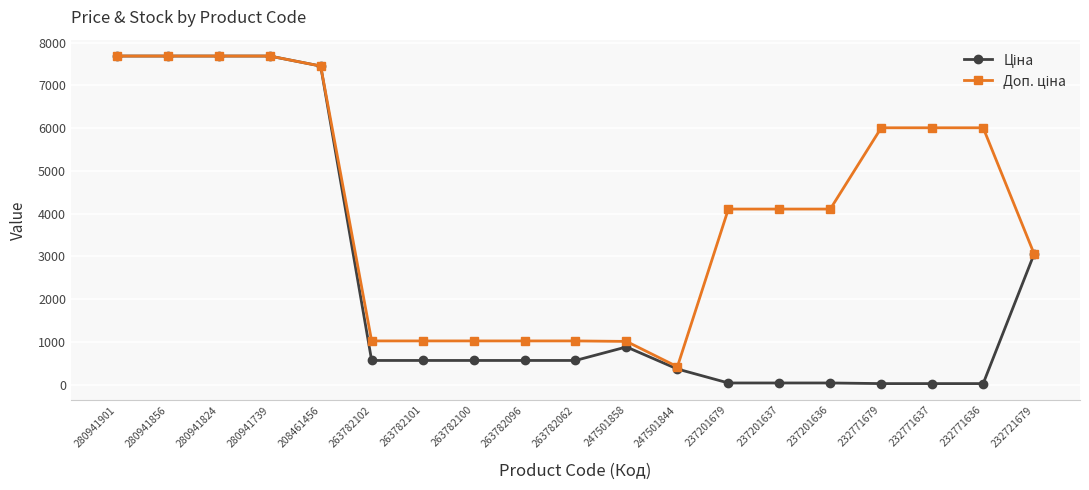

What is the total value across all series at 280941739?

15376.0